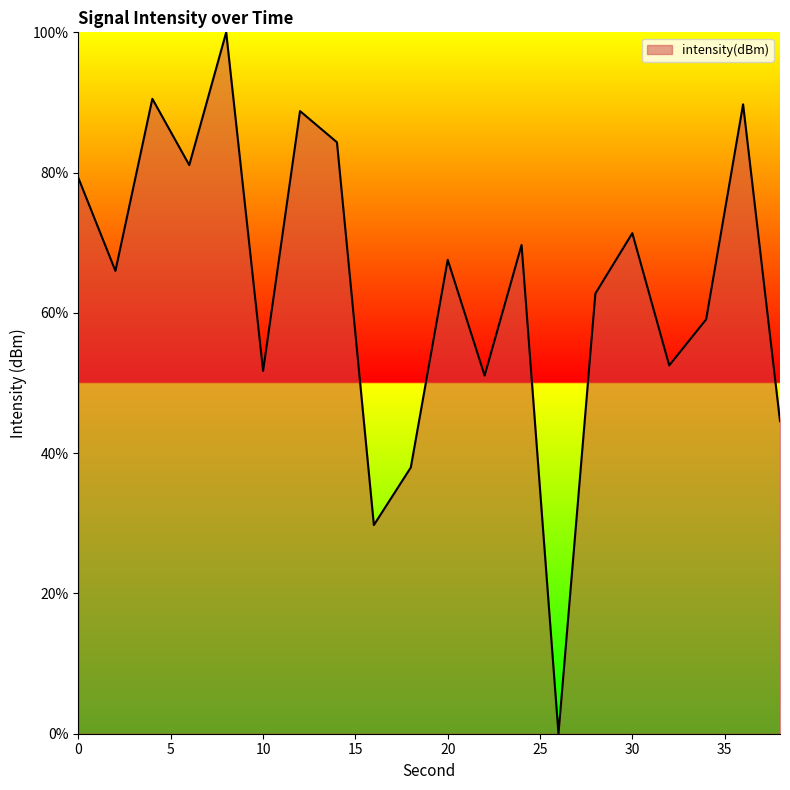

What is the maximum value shown in the chart?

100.0